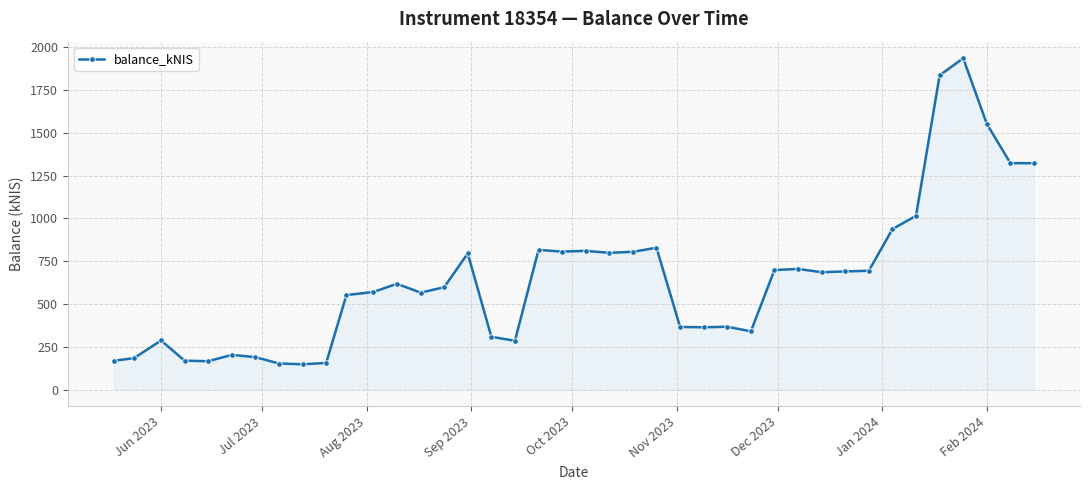

What is the difference between the maximum and minimum values?

1787.7